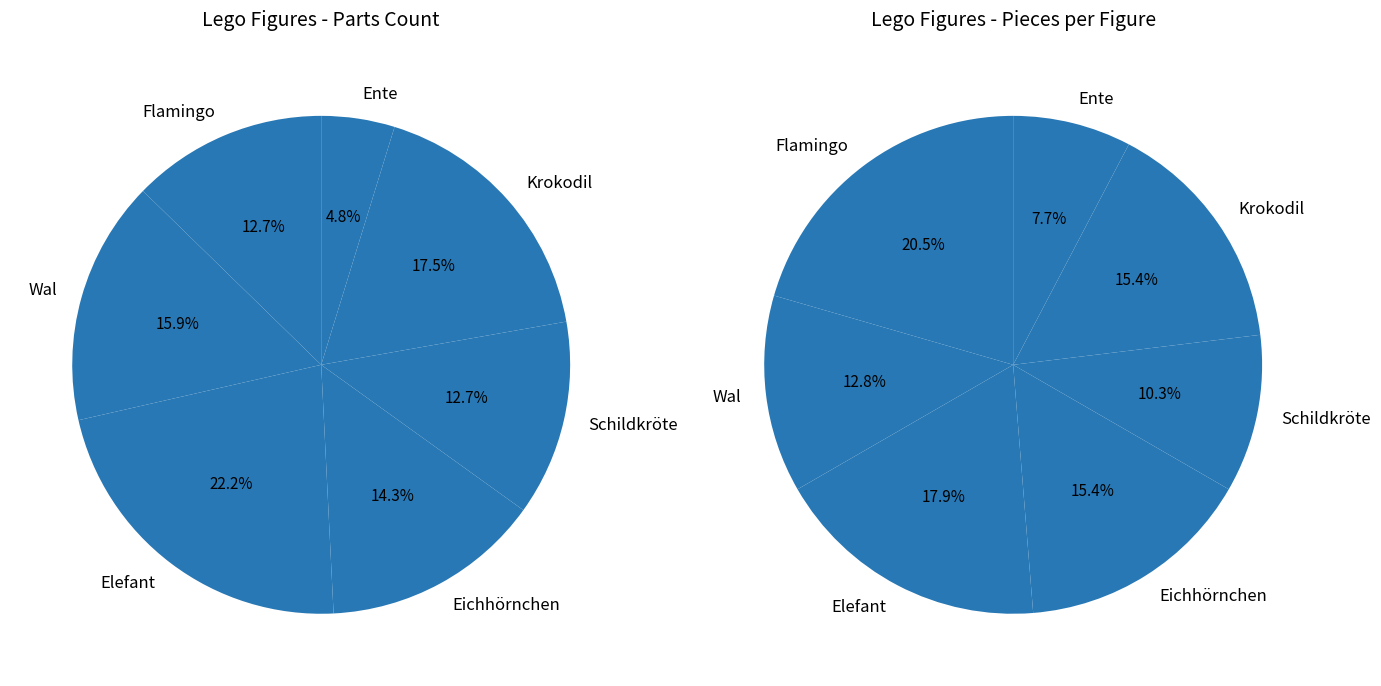

Which category has the smallest portion of the pie?

Ente